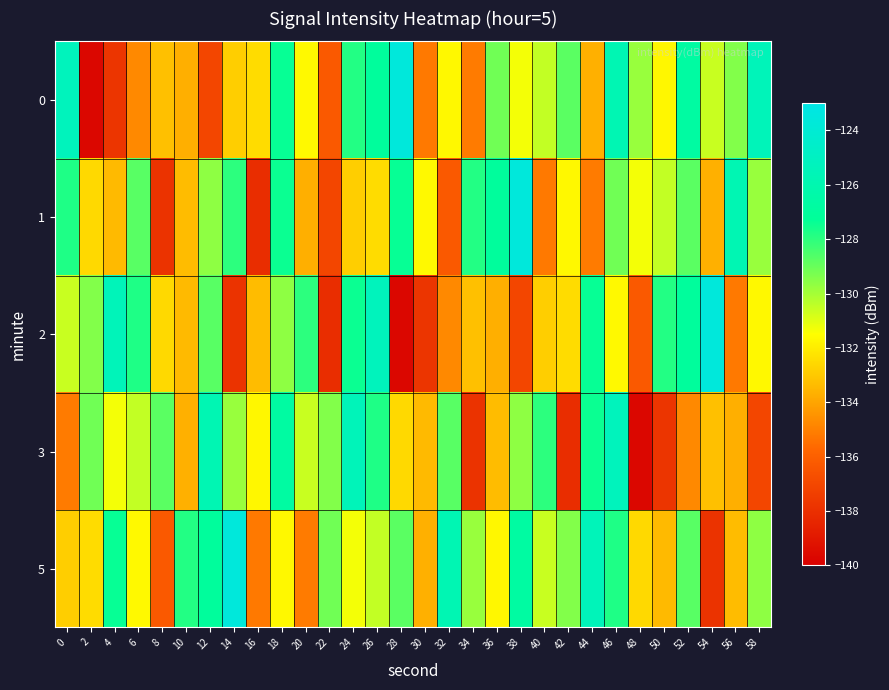

Reading right to left, list all the values displayed in this chart.

0: 58=-125.4	56=-129.4	54=-130.6	52=-126.7	50=-131.7	48=-129.8	46=-125.8	44=-133.7	42=-128.8	40=-130.5	38=-131.3	36=-129.1	34=-135.1	32=-131.7	30=-135.2	28=-123.5	26=-127.1	24=-127.8	22=-136.3	20=-131.6	18=-127.4	16=-132.4	14=-132.8	12=-137.1	10=-133.7	8=-133.2	6=-134.8	4=-137.8	2=-139.7	0=-125.3
1: 58=-129.8	56=-125.8	54=-133.7	52=-128.8	50=-130.5	48=-131.3	46=-129.1	44=-135.1	42=-131.7	40=-135.2	38=-123.5	36=-127.1	34=-127.8	32=-136.3	30=-131.6	28=-127.4	26=-132.4	24=-132.8	22=-137.1	20=-133.7	18=-127.4	16=-138.1	14=-128.0	12=-129.6	10=-133.3	8=-137.9	6=-128.7	4=-133.4	2=-132.5	0=-127.8
2: 58=-131.7	56=-135.2	54=-123.5	52=-127.1	50=-127.8	48=-136.3	46=-131.6	44=-127.4	42=-132.4	40=-132.8	38=-137.1	36=-133.7	34=-133.2	32=-134.8	30=-137.8	28=-139.7	26=-125.3	24=-127.4	22=-138.1	20=-128.0	18=-129.6	16=-133.3	14=-137.9	12=-128.7	10=-133.4	8=-132.5	6=-127.8	4=-125.4	2=-129.4	0=-130.6
3: 58=-137.1	56=-133.7	54=-133.2	52=-134.8	50=-137.8	48=-139.7	46=-125.3	44=-127.4	42=-138.1	40=-128.0	38=-129.6	36=-133.3	34=-137.9	32=-128.7	30=-133.4	28=-132.5	26=-127.8	24=-125.4	22=-129.4	20=-130.6	18=-126.7	16=-131.7	14=-129.8	12=-125.8	10=-133.7	8=-128.8	6=-130.5	4=-131.3	2=-129.1	0=-135.1
5: 58=-129.6	56=-133.3	54=-137.9	52=-128.7	50=-133.4	48=-132.5	46=-127.8	44=-125.4	42=-129.4	40=-130.6	38=-126.7	36=-131.7	34=-129.8	32=-125.8	30=-133.7	28=-128.8	26=-130.5	24=-131.3	22=-129.1	20=-135.1	18=-131.7	16=-135.2	14=-123.5	12=-127.1	10=-127.8	8=-136.3	6=-131.6	4=-127.4	2=-132.4	0=-132.8